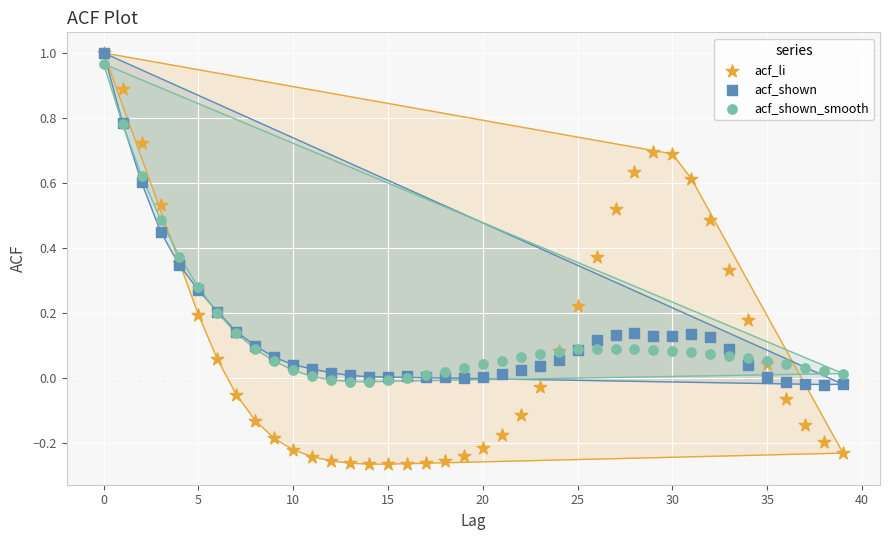

What are all the series names shown in the legend?

acf_li, acf_shown, acf_shown_smooth